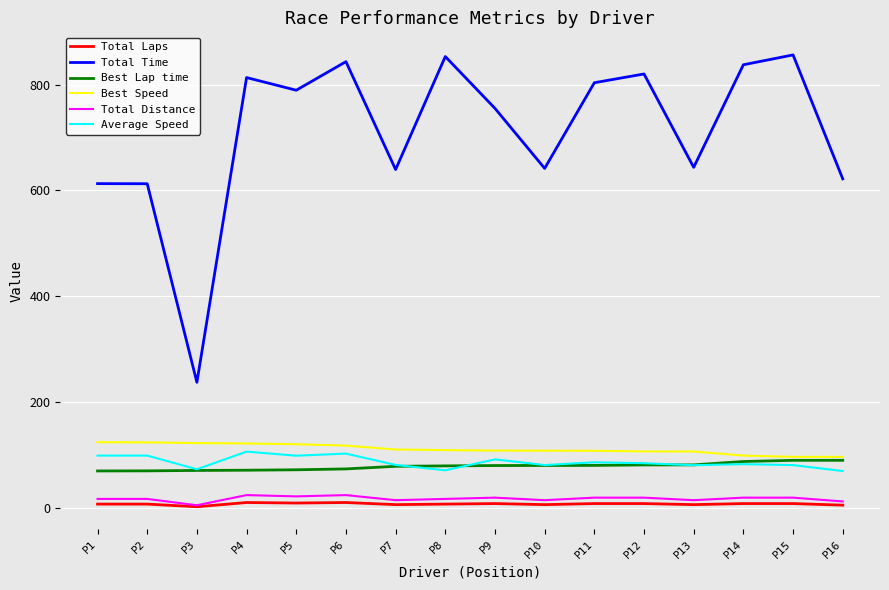

Rank the series at P9 from lowest to highest value.

Total Laps, Total Distance, Best Lap time, Average Speed, Best Speed, Total Time